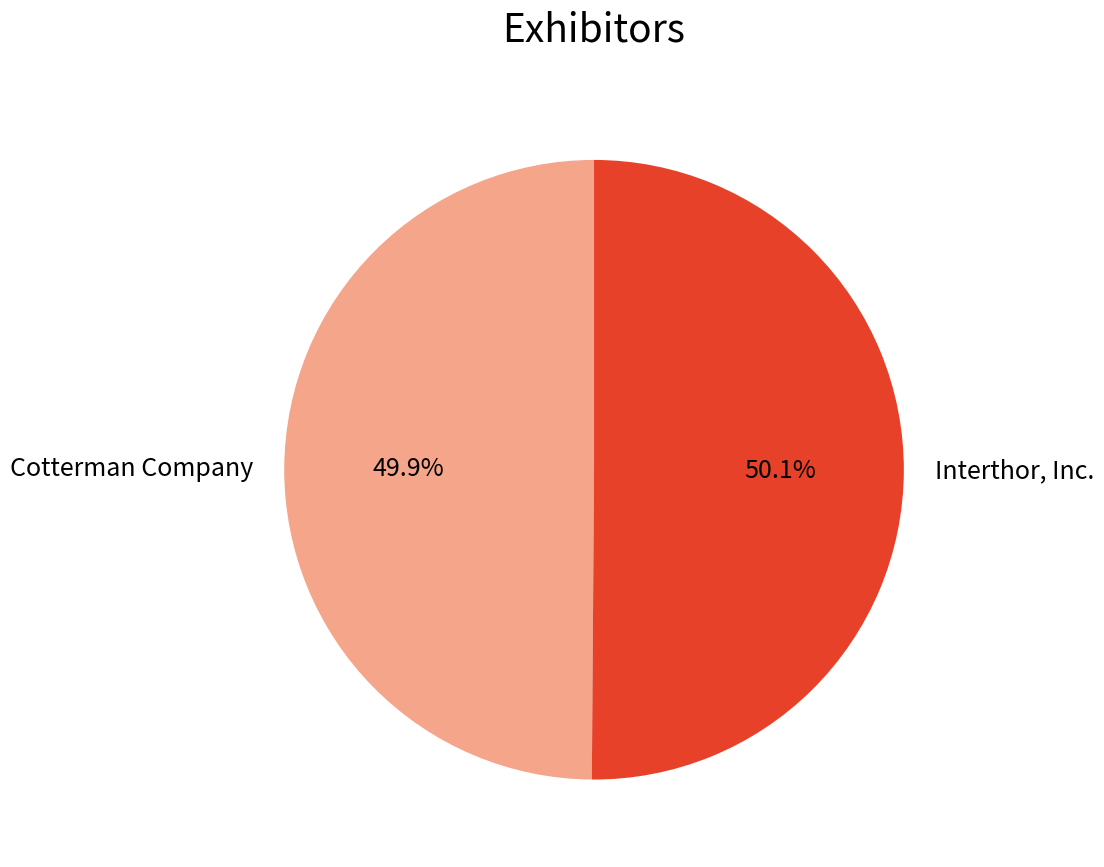

What is the ratio of the value at Interthor, Inc. to the value at Cotterman Company?

1.0